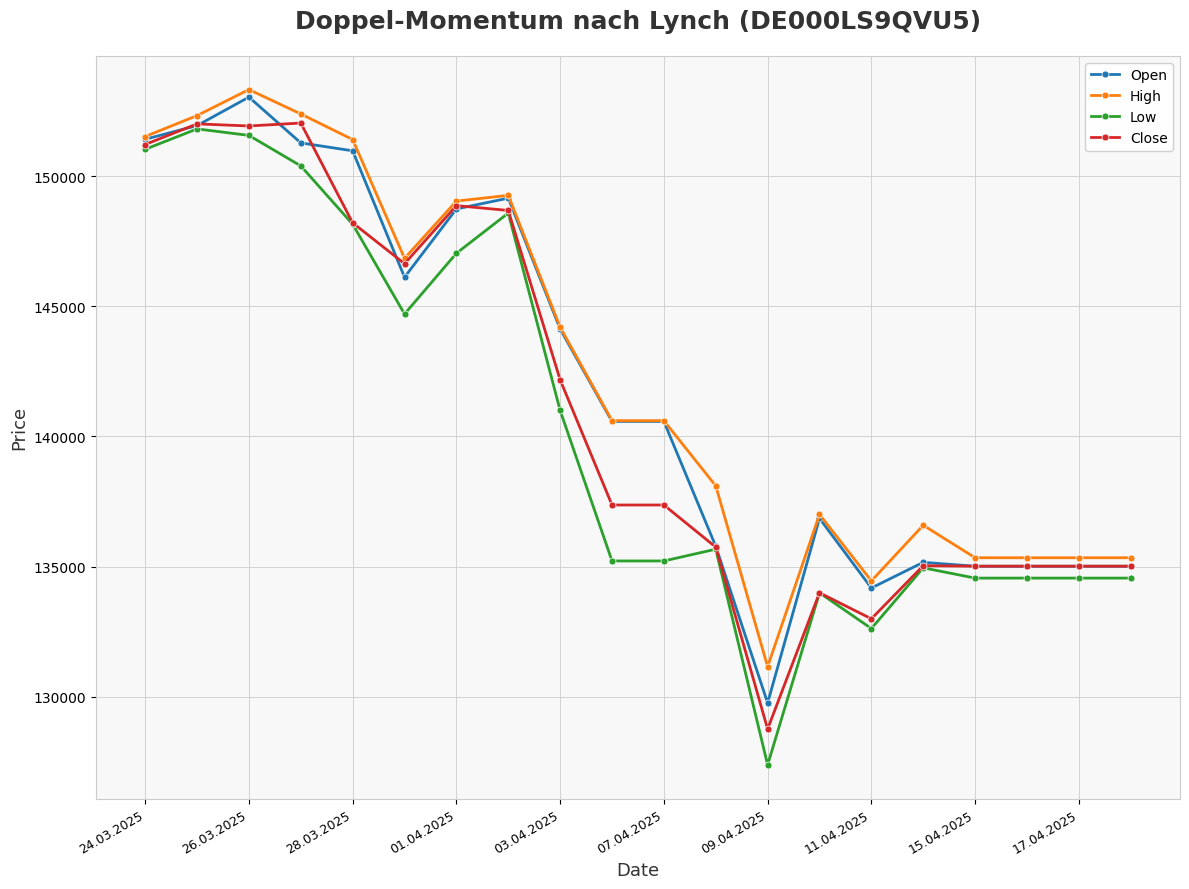

Which series has the largest range (max minus min)?

Low